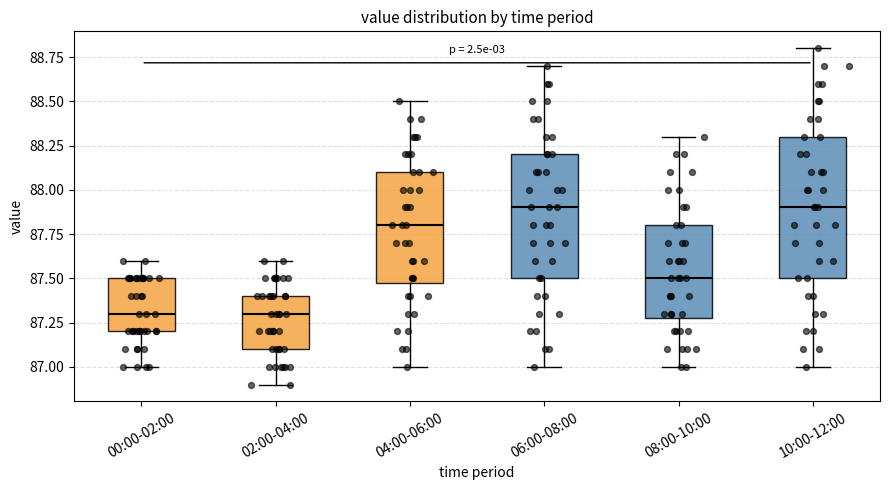

Reading left to right, transcribe this box plot: for each box, give where its median line is, the range the box spans, and where its two whiskers end, as read against the y-axis. The values are not printed on the chart, so give them approximately, as read against the axis.

00:00-02:00: median 87.3, box 87.2 to 87.5, whiskers 87.0 to 87.6
02:00-04:00: median 87.3, box 87.1 to 87.4, whiskers 86.9 to 87.6
04:00-06:00: median 87.8, box 87.5 to 88.1, whiskers 87.0 to 88.5
06:00-08:00: median 87.9, box 87.5 to 88.2, whiskers 87.0 to 88.7
08:00-10:00: median 87.5, box 87.3 to 87.8, whiskers 87.0 to 88.3
10:00-12:00: median 87.9, box 87.5 to 88.3, whiskers 87.0 to 88.8